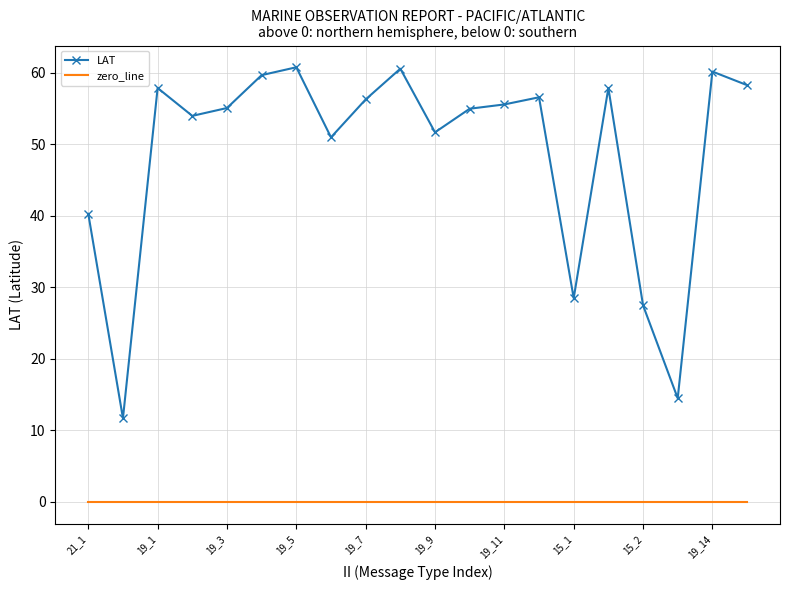

True or false: LAT and zero_line cross at least once.

False